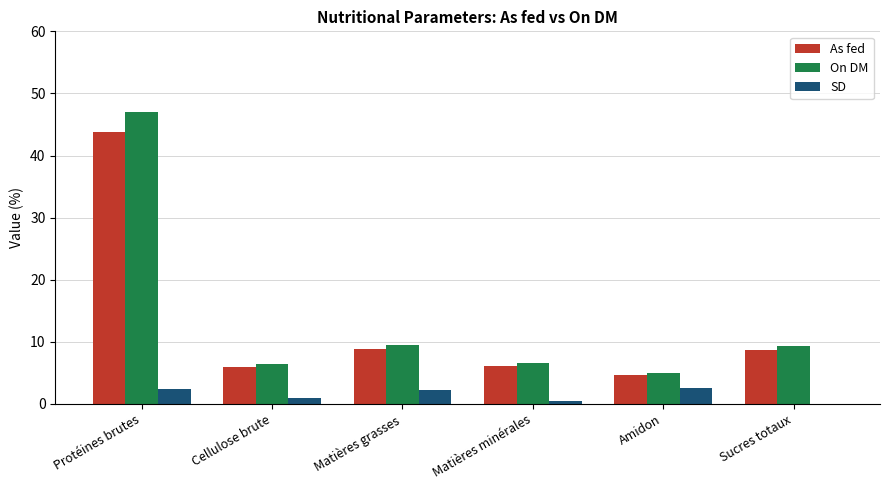

What is the spread (max minus min) of values at Cellulose brute?

5.4